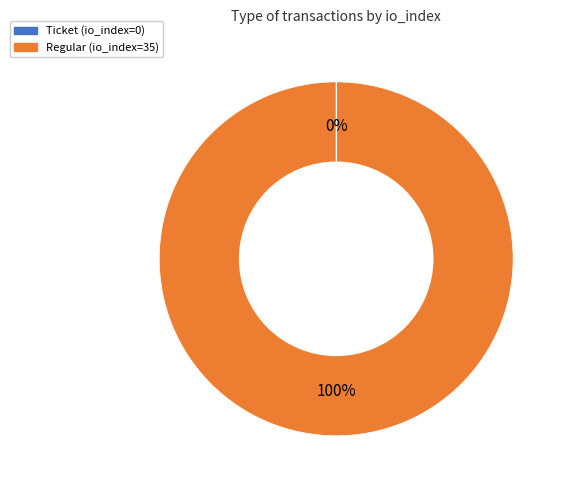

Which slice represents more than half of the pie?

Regular (io_index=35)